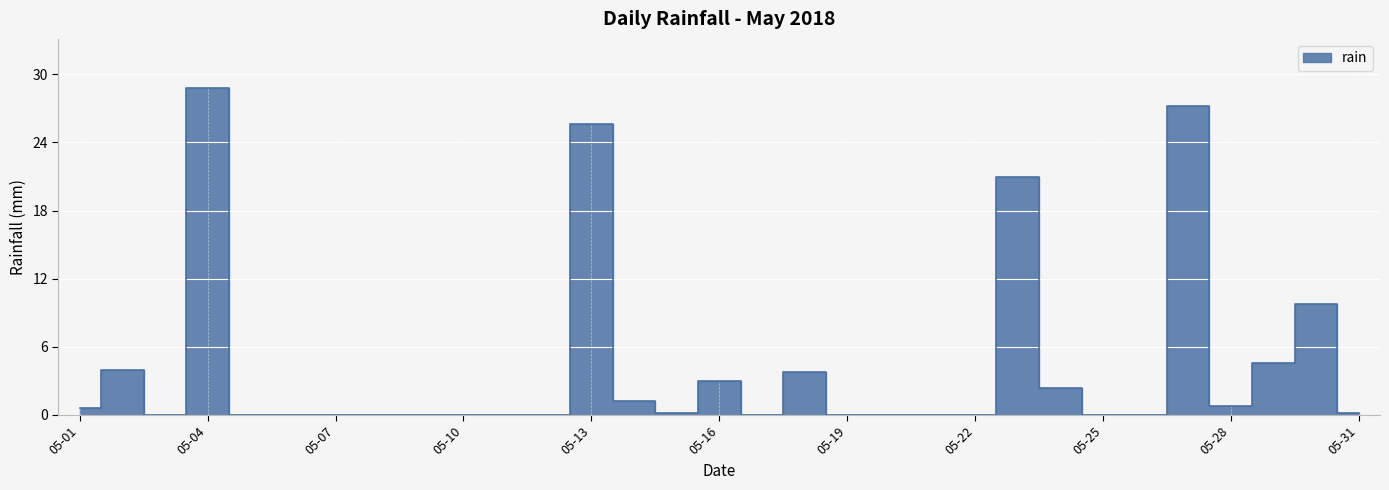

What is the sum of all values?

133.2